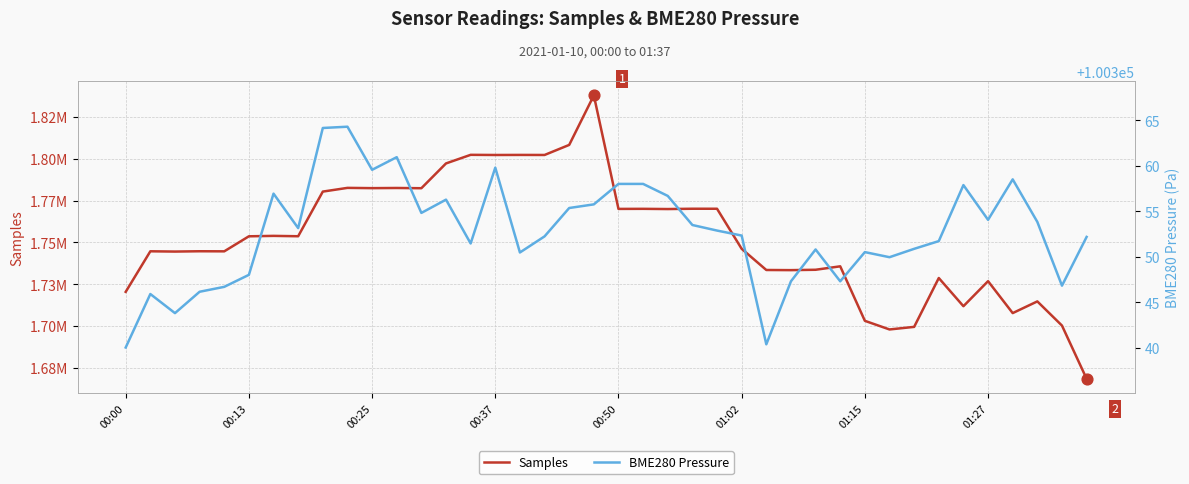

What is the total value across all series at 22?

1870279.7